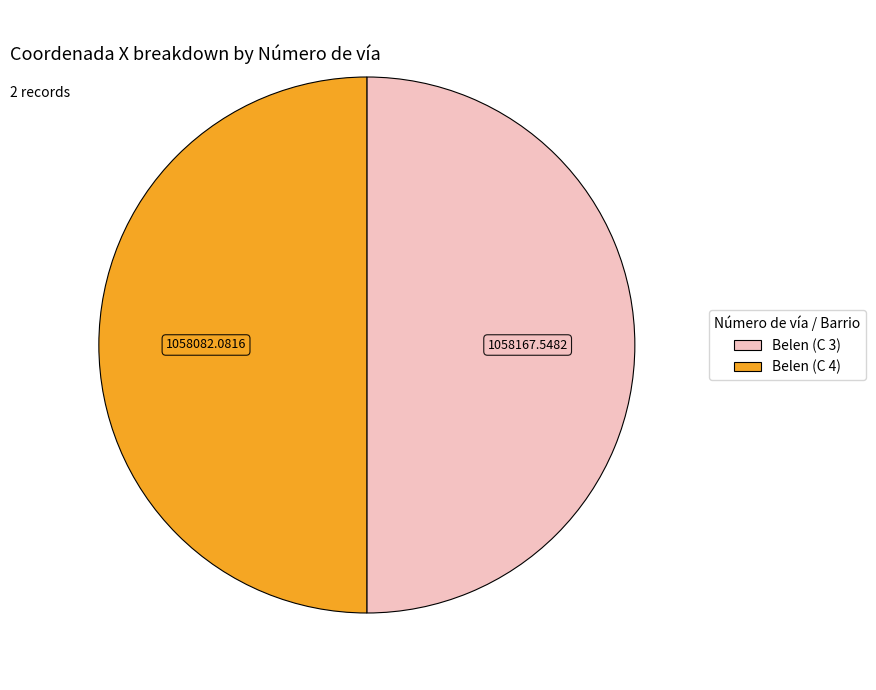

How many segments does this pie chart have?

2